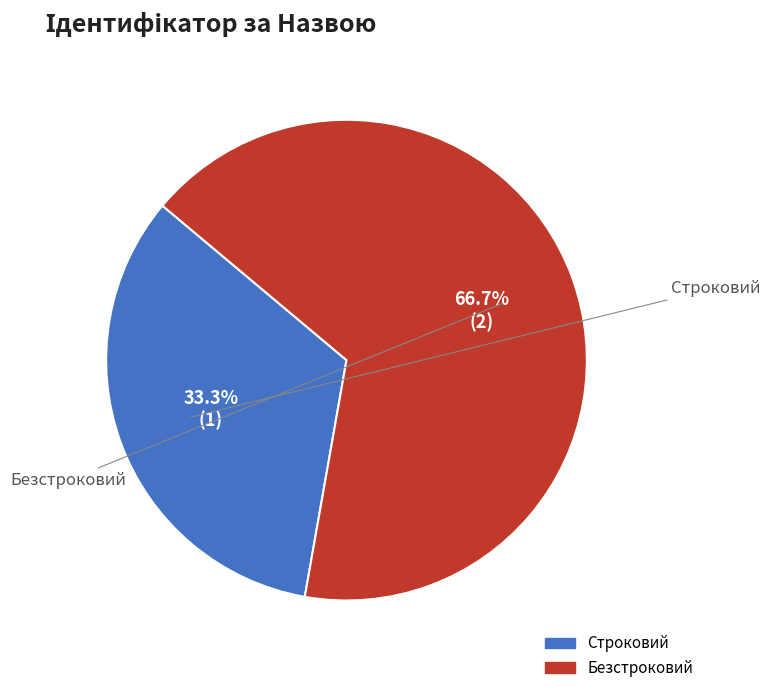

Do Строковий and Безстроковий together represent more than half of the pie?

Yes